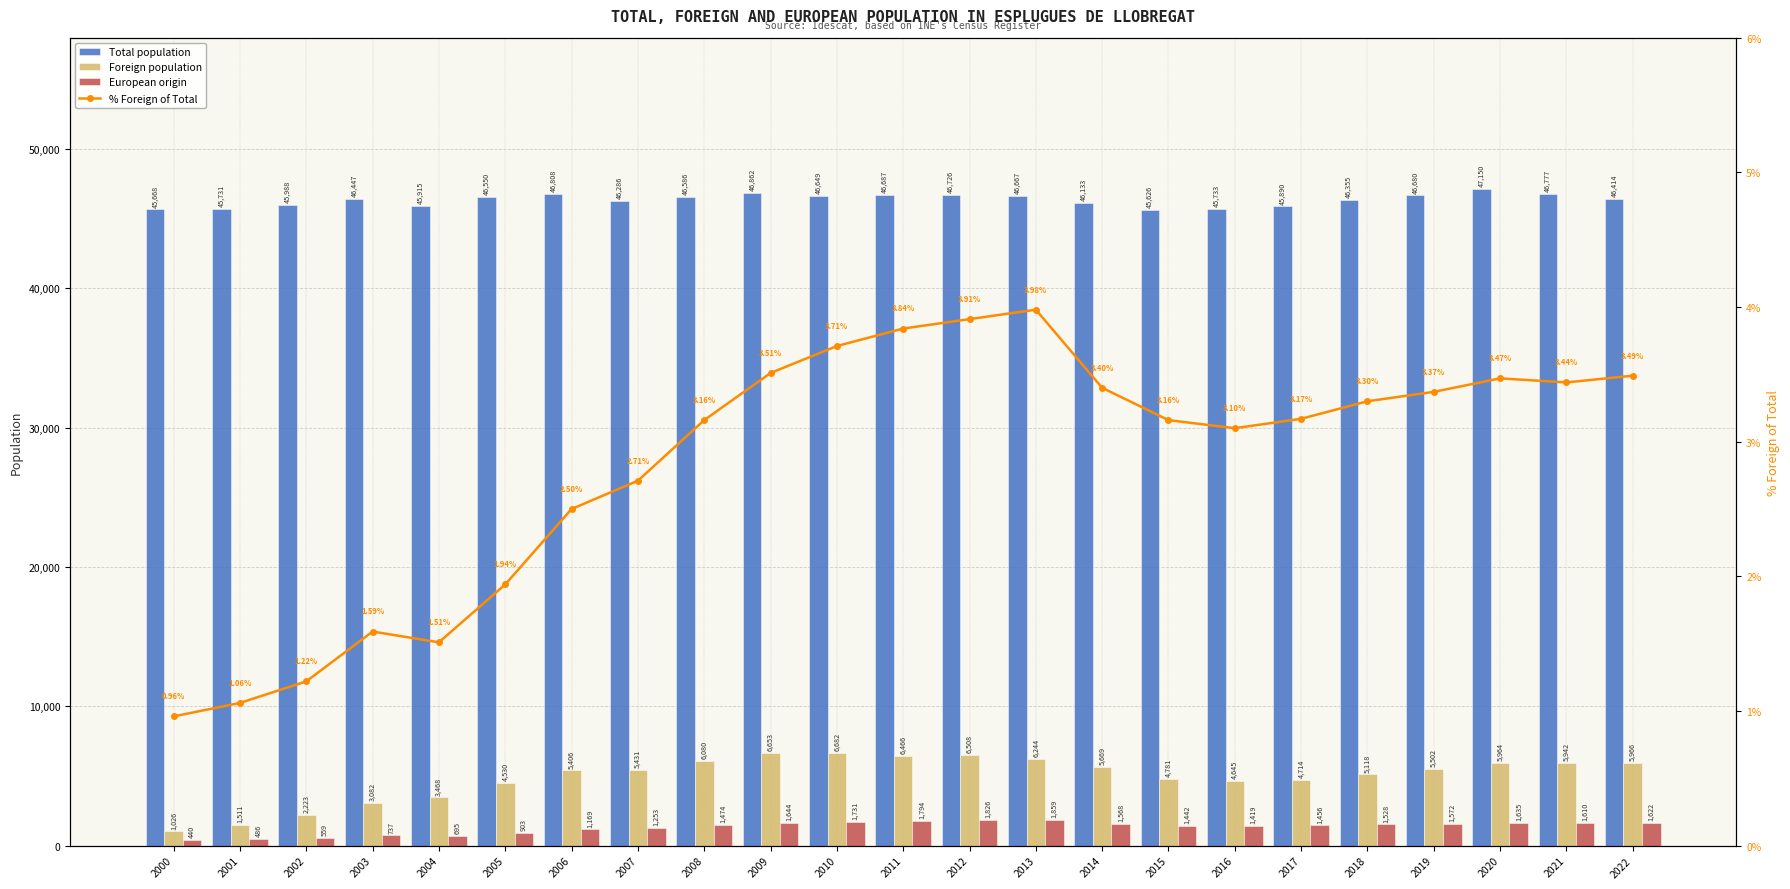

What is the approximate value of % Foreign of Total at 2004?

1.5